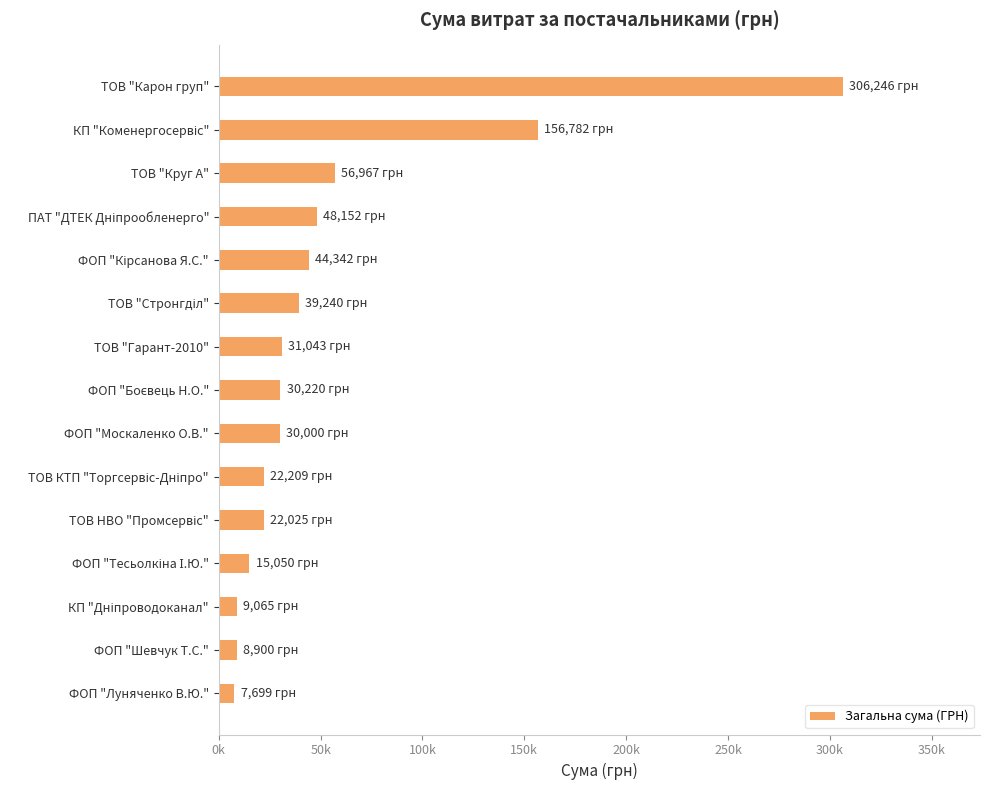

Are the bars horizontal?

Yes